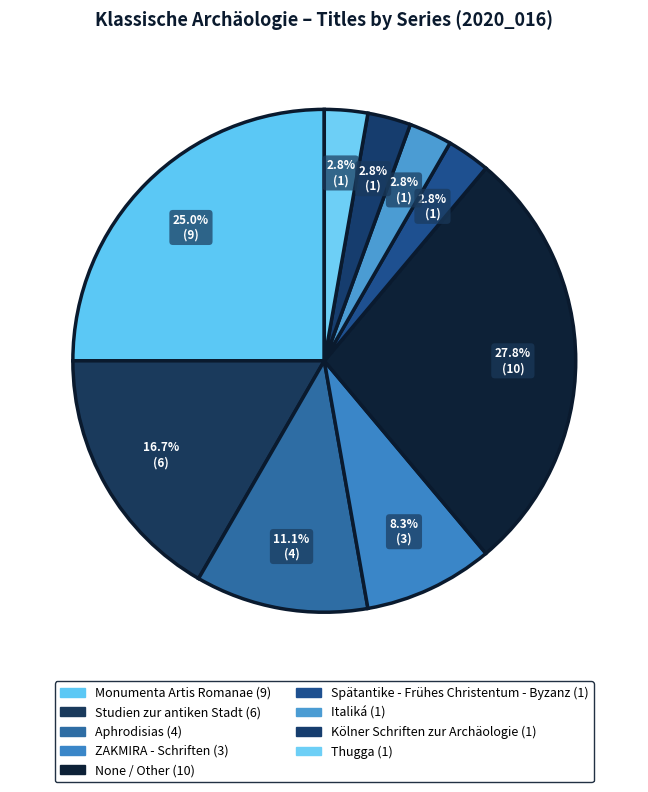

What percentage is the Studien zur antiken Stadt slice, to the nearest percent?

17%